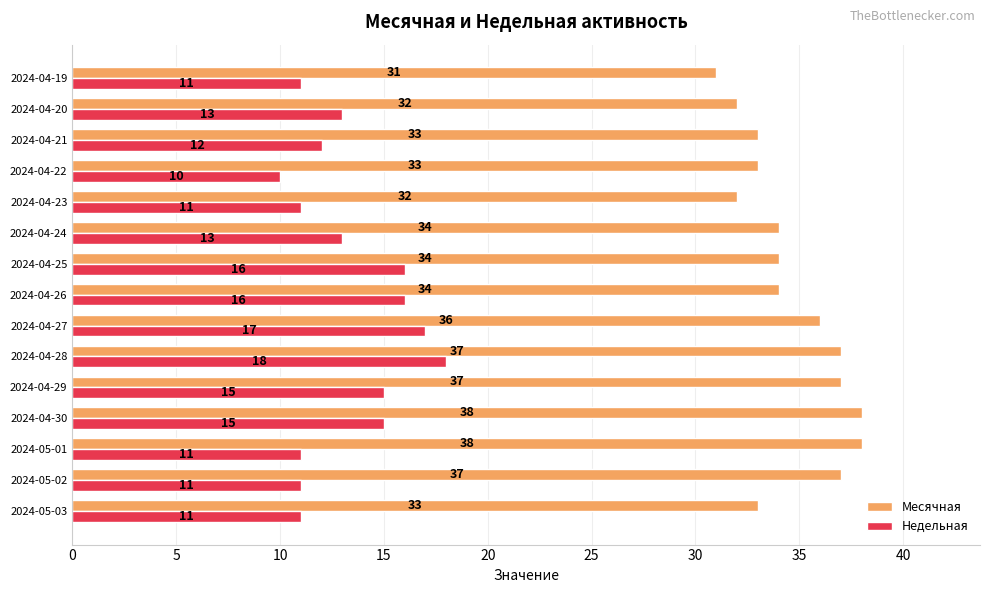

What is the difference between the second highest and second lowest values in the Месячная series?

6